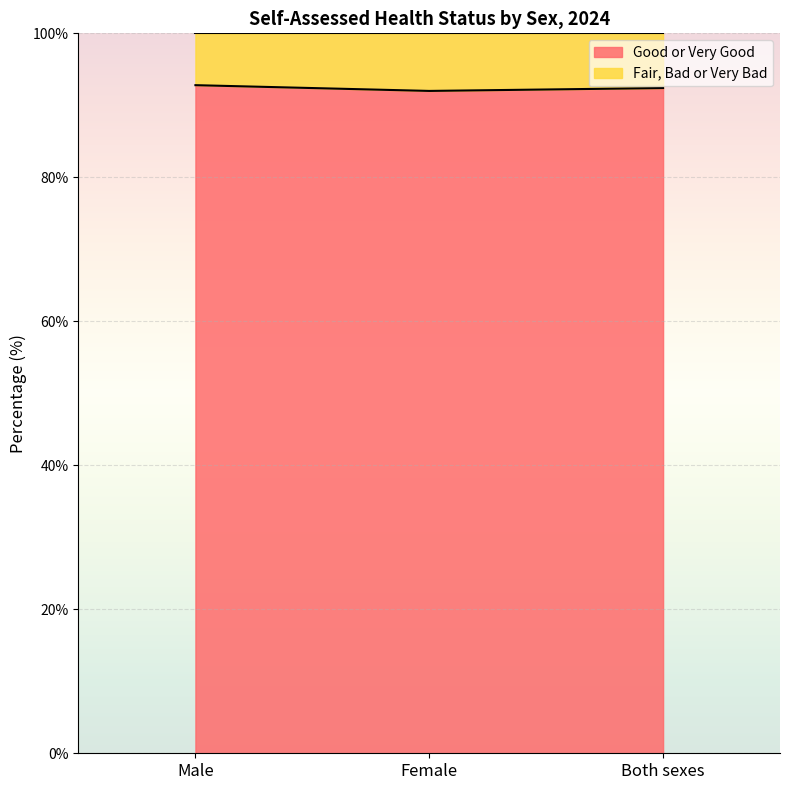

How many data points are above 92?

2